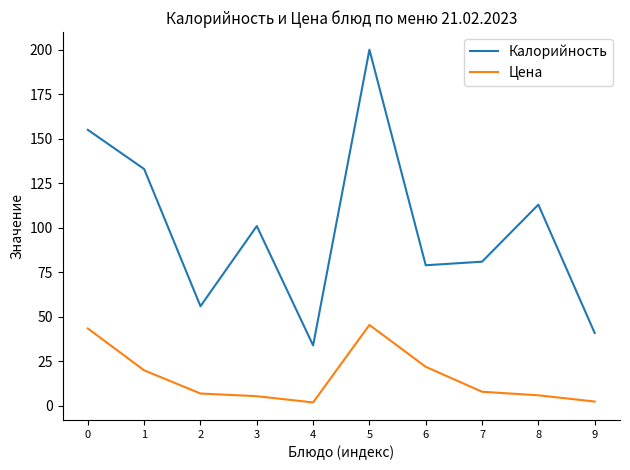

What is the minimum value shown in the chart?

2.0